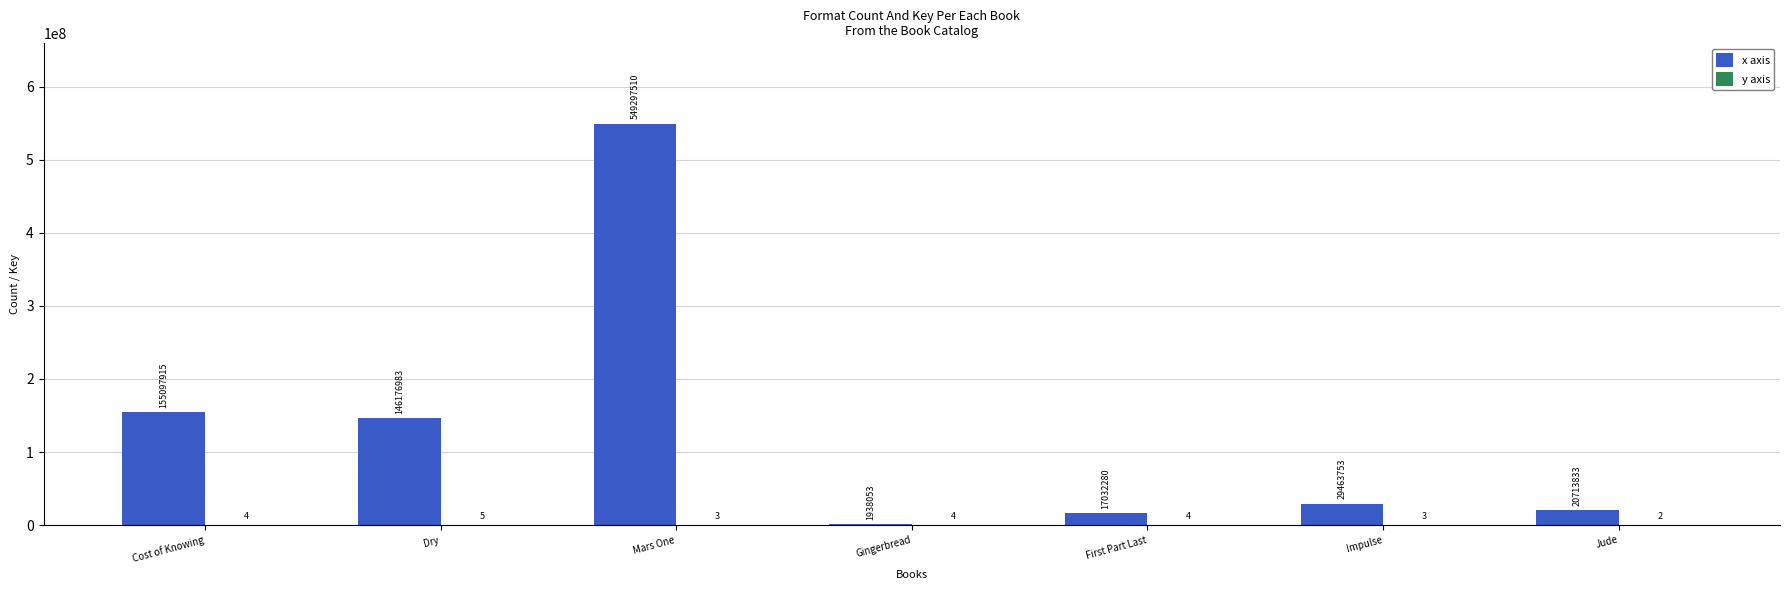

Where is x axis nearest to the value 275617781?

Cost of Knowing